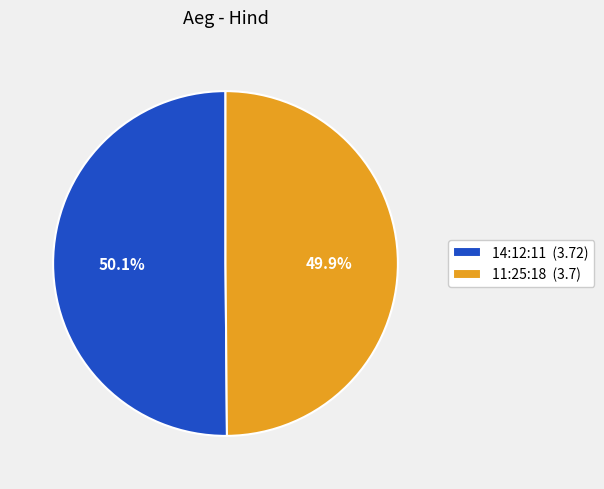

What is the ratio of the value at 14:12:11 (3.72) to the value at 11:25:18 (3.7)?

1.0